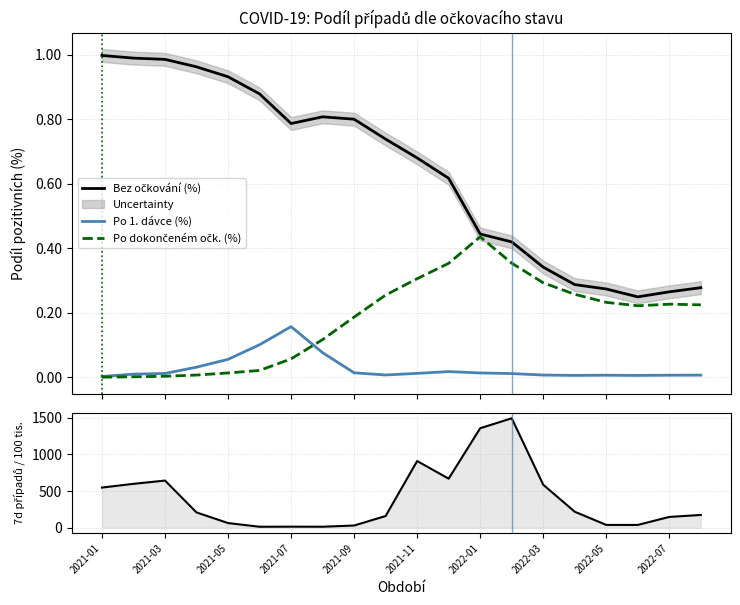

The Po 1. dávce (%) series shows 0.0 at 2022-05. True or false?

True